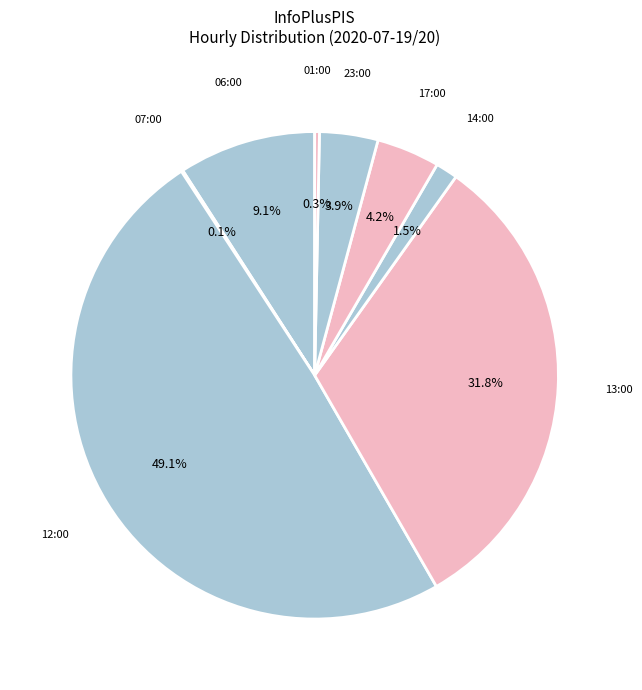

What is the total percentage of 17:00 and 14:00?

5.7%